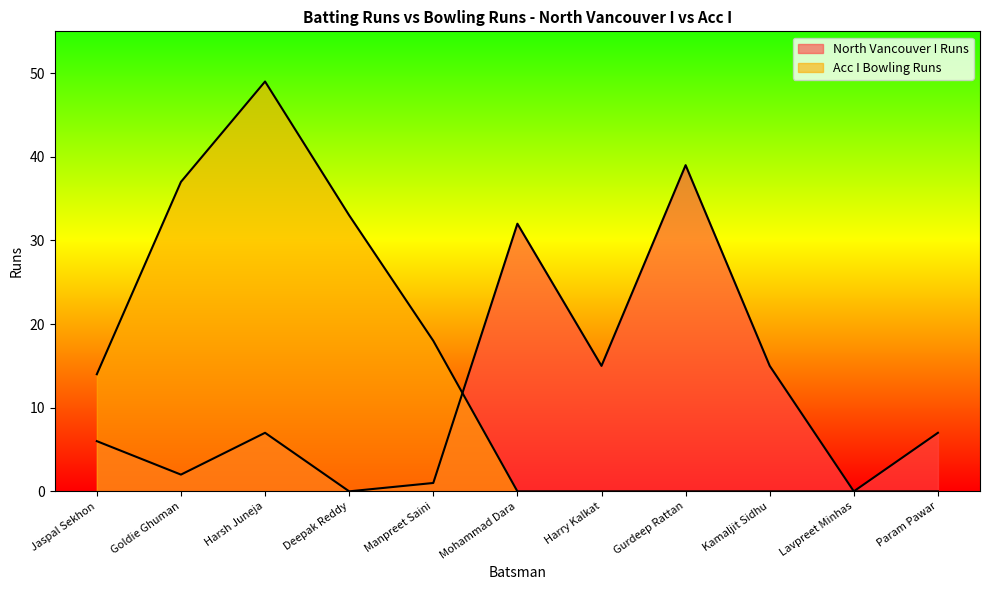

At which label is Acc I Bowling Runs closest to 24?

Manpreet Saini